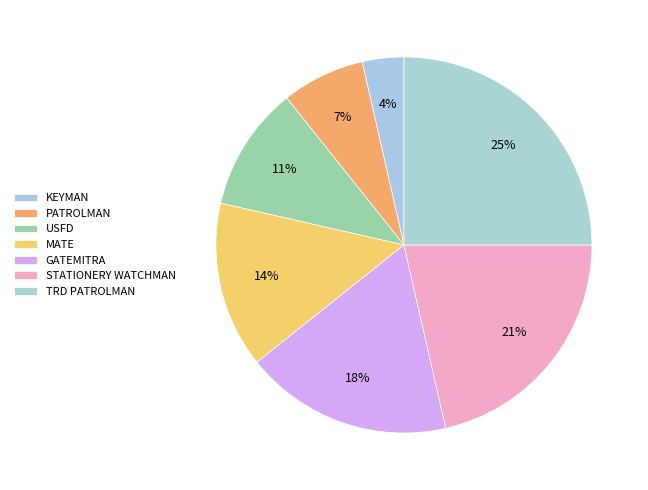

Which category has the smallest portion of the pie?

KEYMAN